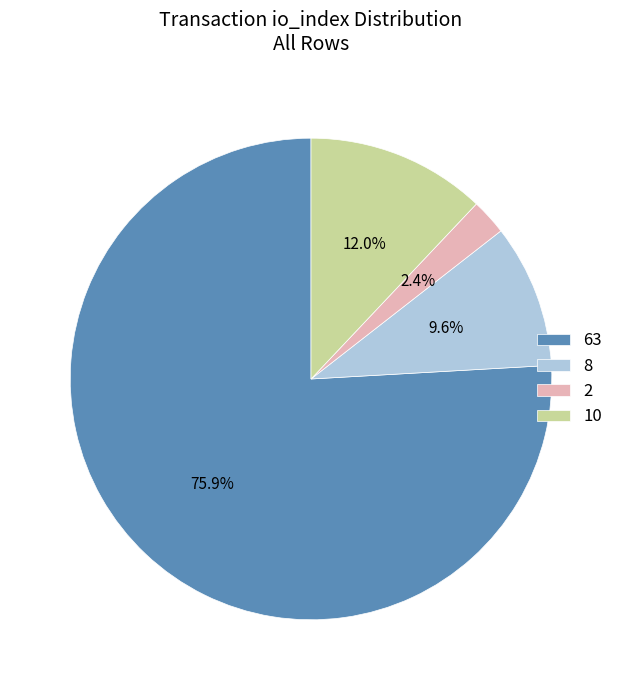

To the nearest percent, what percentage of the pie is 8?

10%